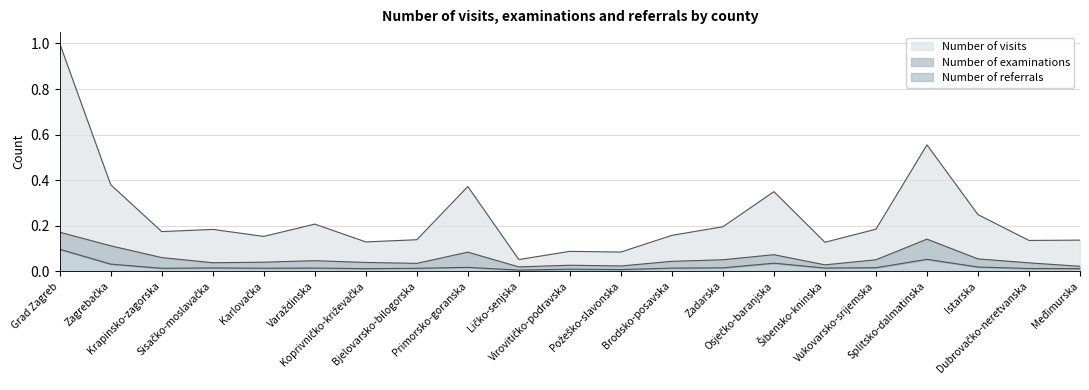

Which label corresponds to the smallest value in the chart?

Ličko-senjska